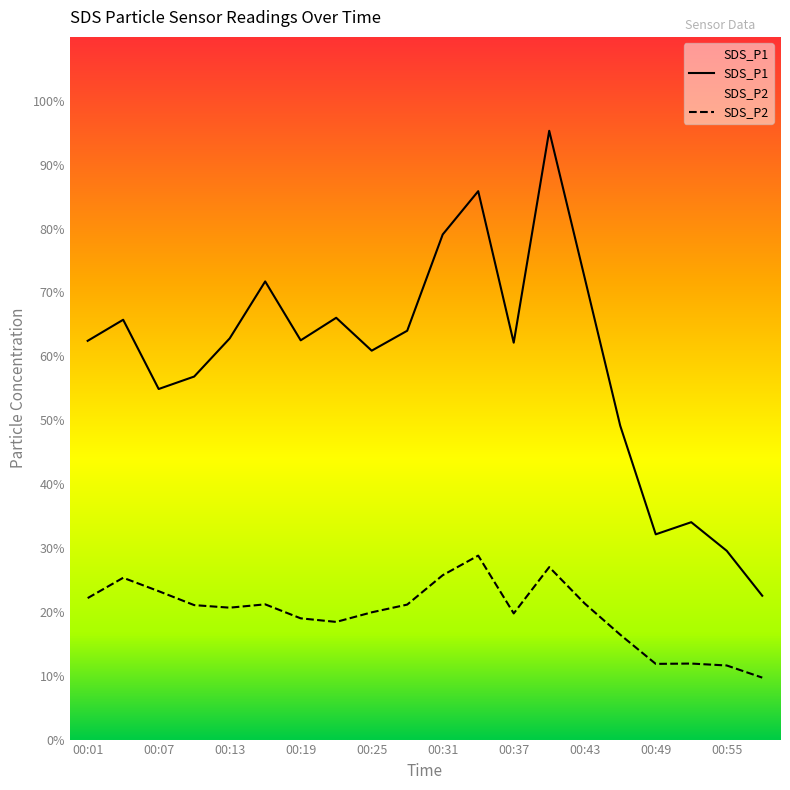

Which series has the widest spread of values?

SDS_P1